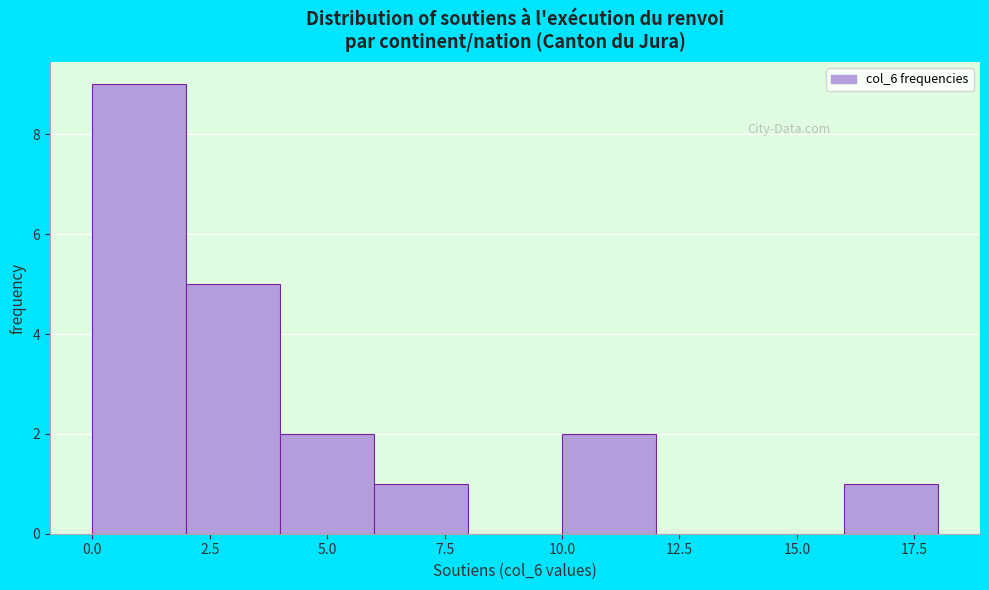

Which range on the x-axis has the tallest bar?

0 to 2